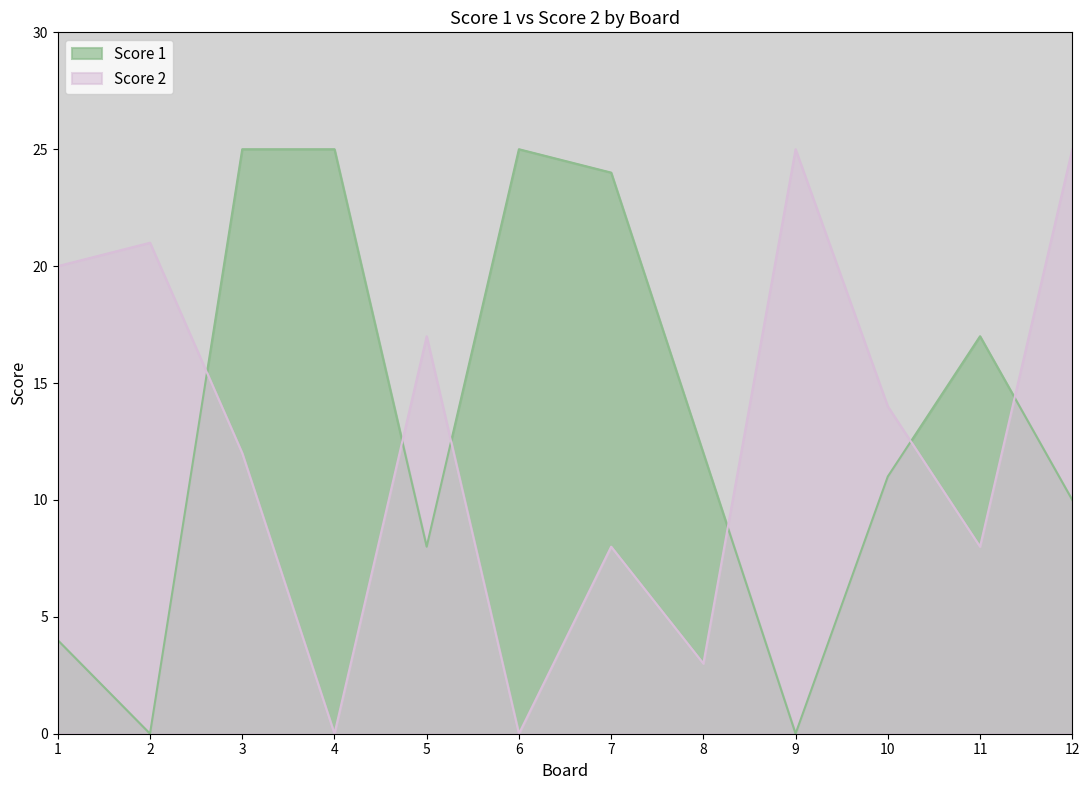

In Score 1, how many points are lower than both neighbors (excluding endpoints)?

3